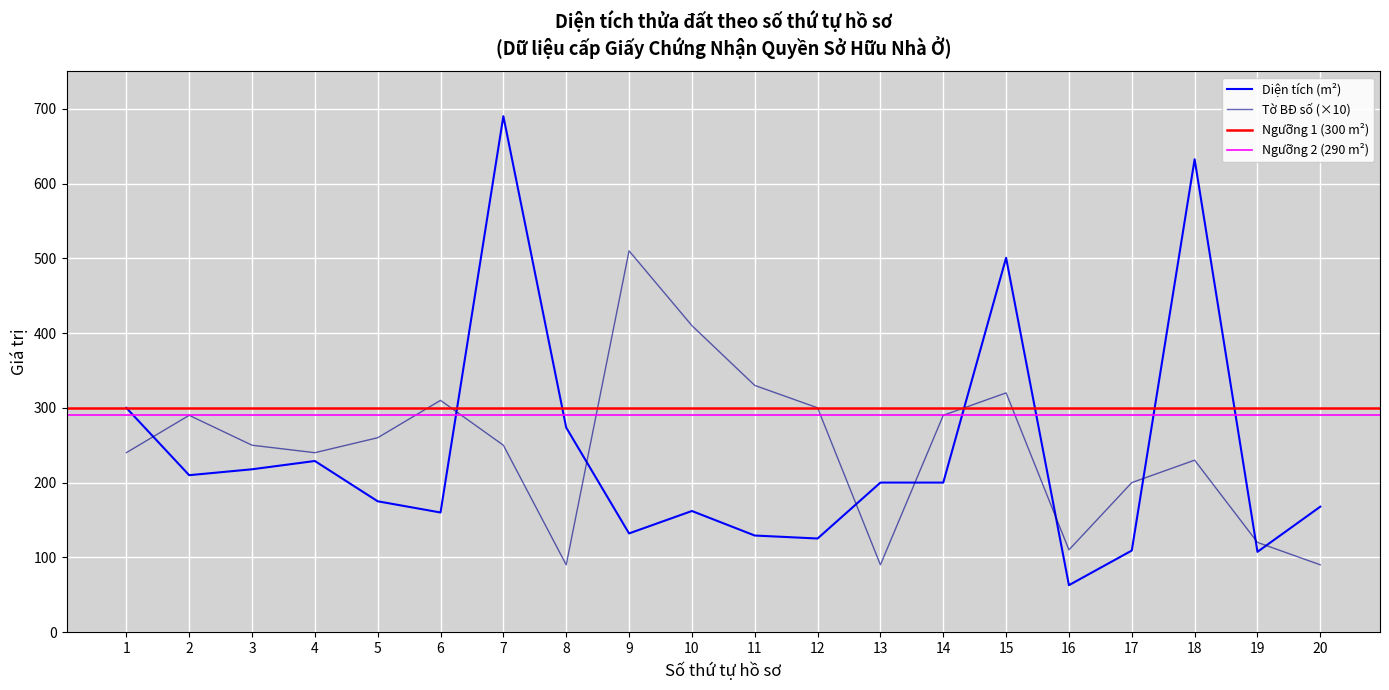

What is the sum of all Diện tích (m²) values?

4784.0